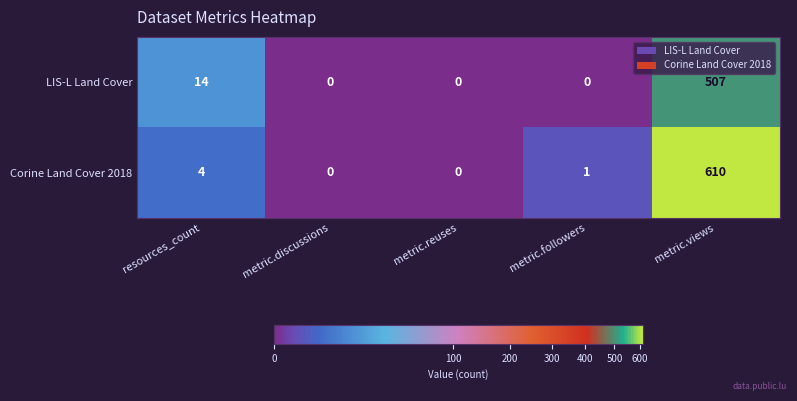

Where is LIS-L Land Cover nearest to the value 253?

resources_count